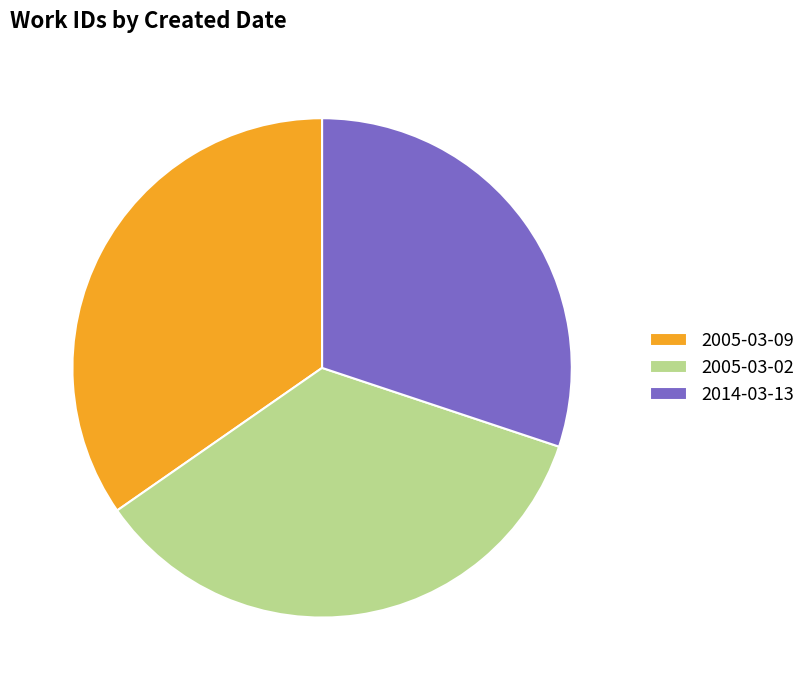

Approximately how many times larger is the value at 2005-03-09 compared to 2014-03-13?

1.2